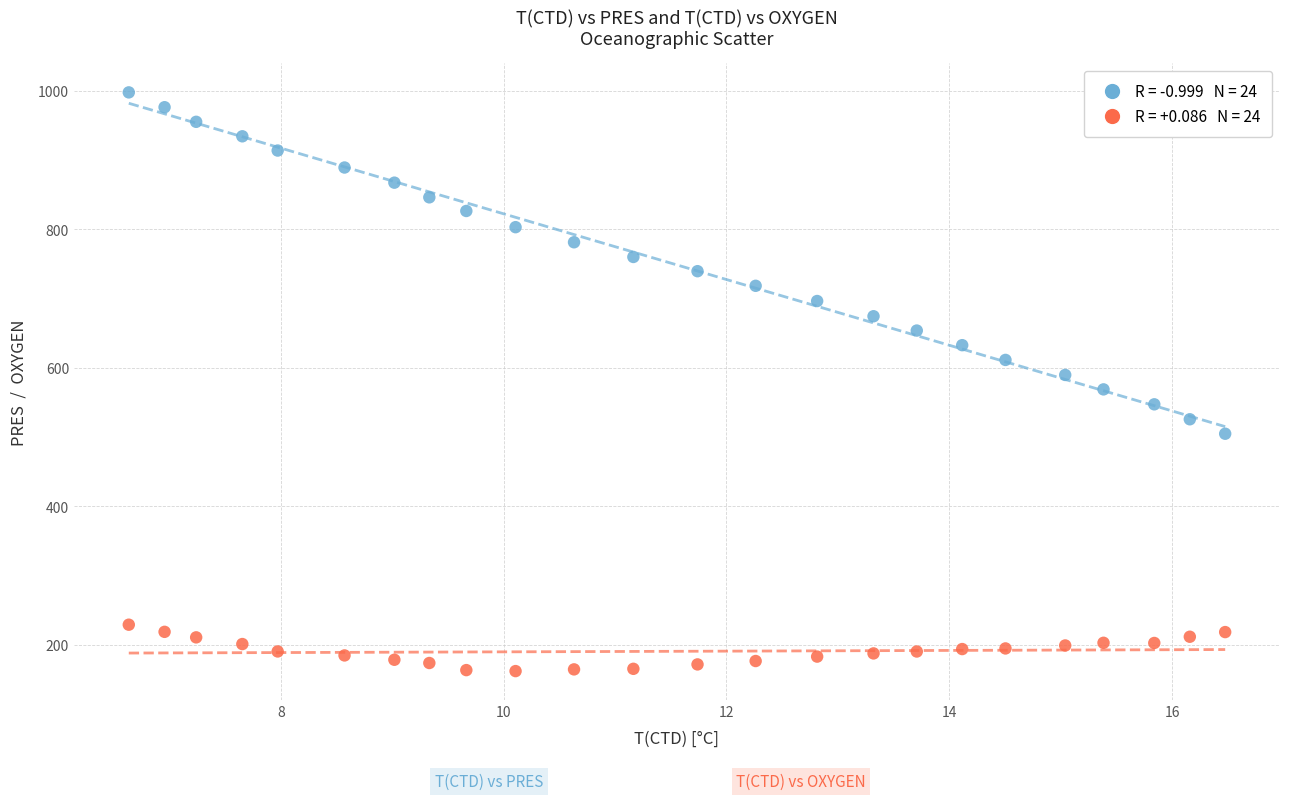

Across all data points, what is the range of Y values (max minus min)?

835.7